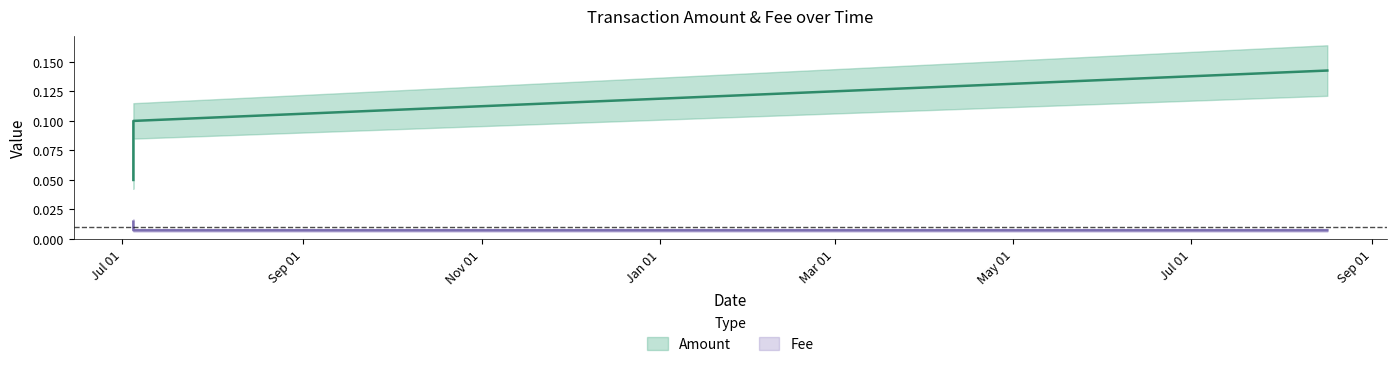

What position from the right is 2020-08-16 13:04:28?

3